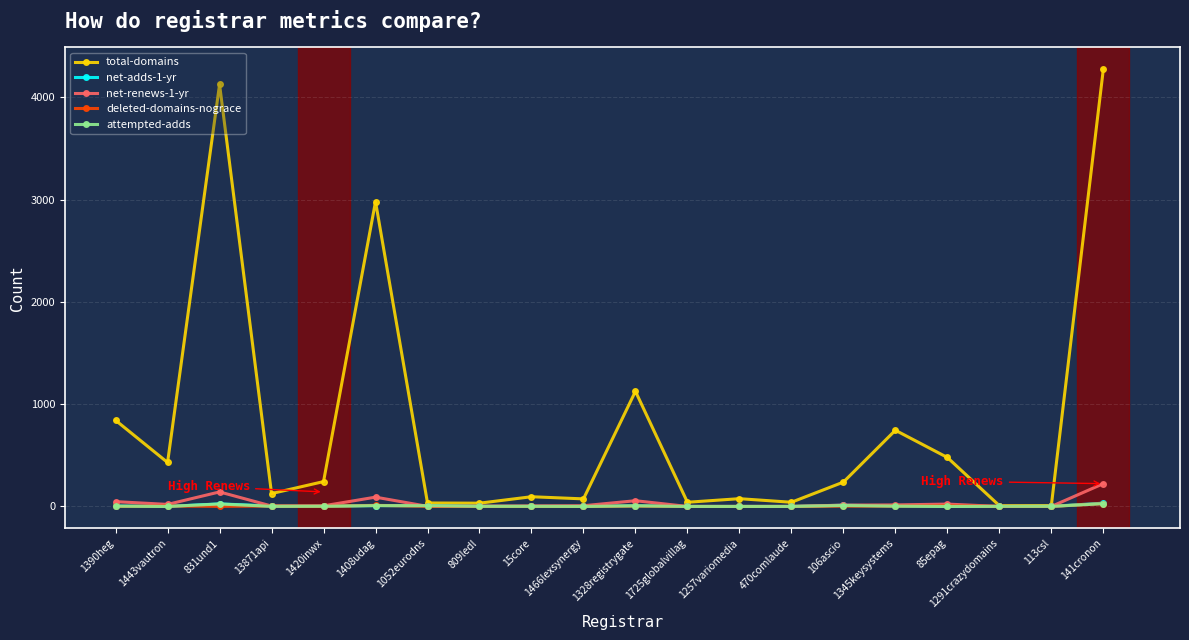

Is it true that net-adds-1-yr equals 0 at 1291crazydomains?

True